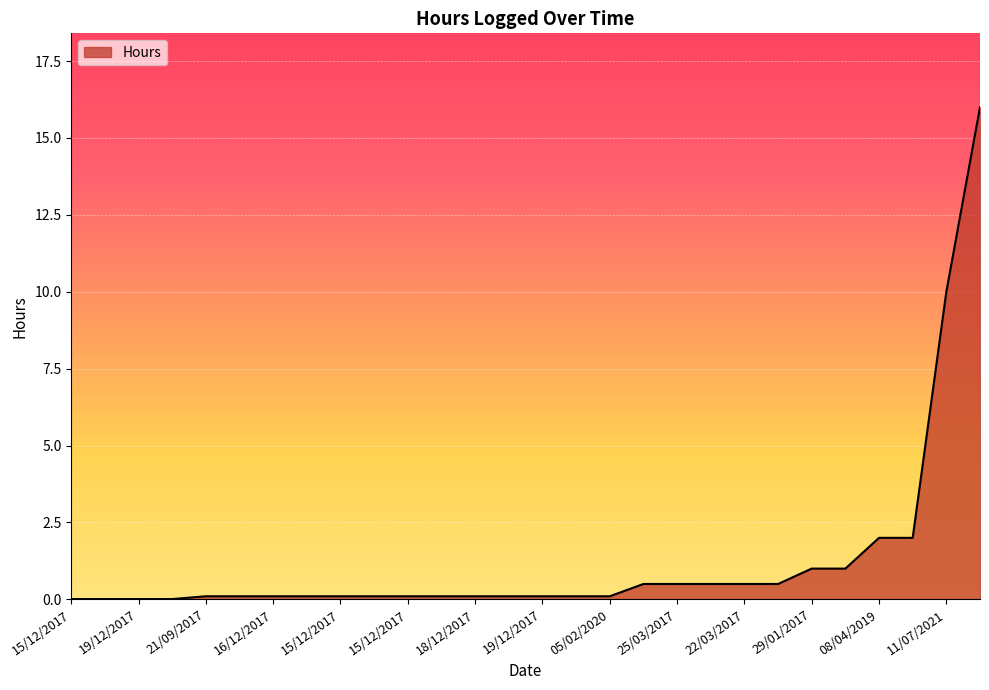

What is the maximum value shown in the chart?

16.0